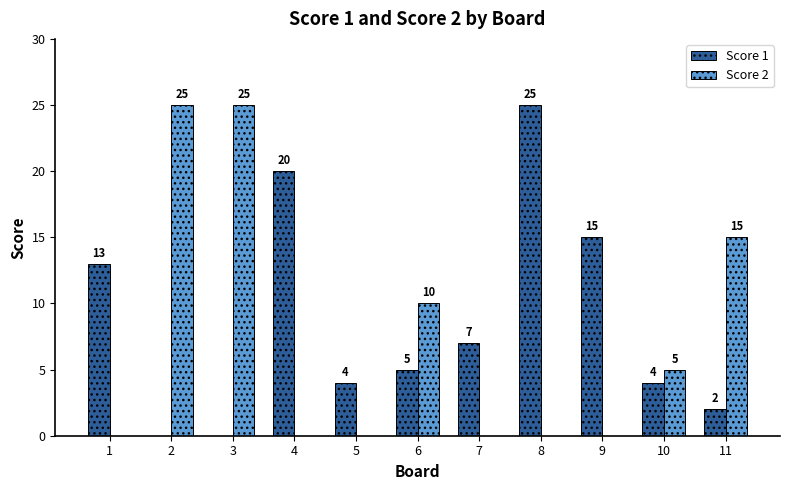

The Score 1 series shows 0 at 3. True or false?

True